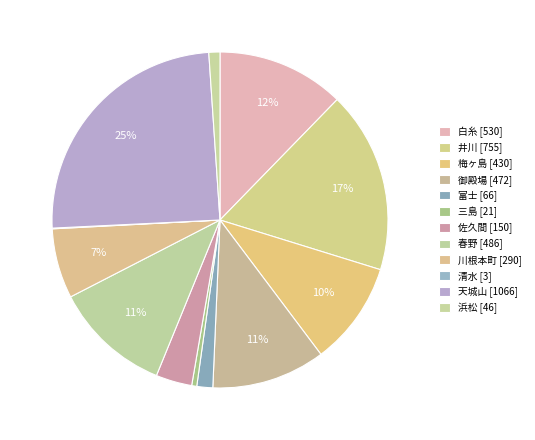

Between 御殿場 and 梅ヶ島, which is larger?

御殿場